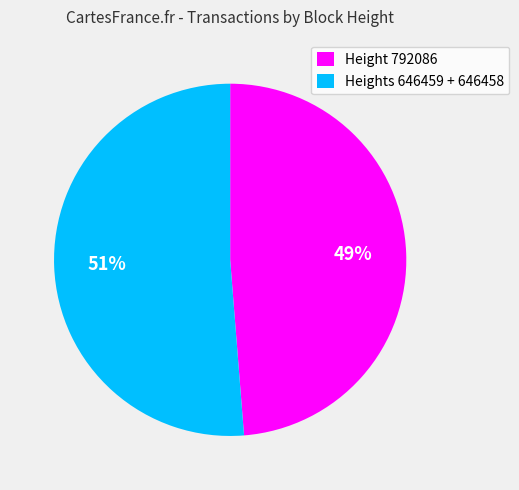

Is the sum of Heights 646459 + 646458 and Height 792086 greater than half?

Yes